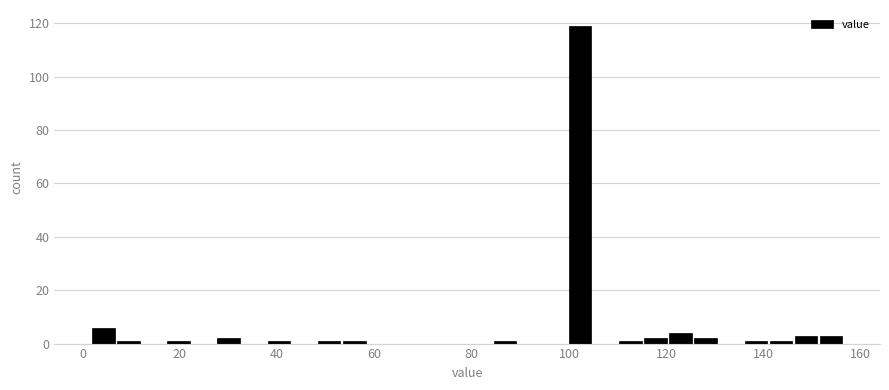

Around what value on the x-axis is the tallest bar? Give the approximate position of its centre, as read against the axis.

102